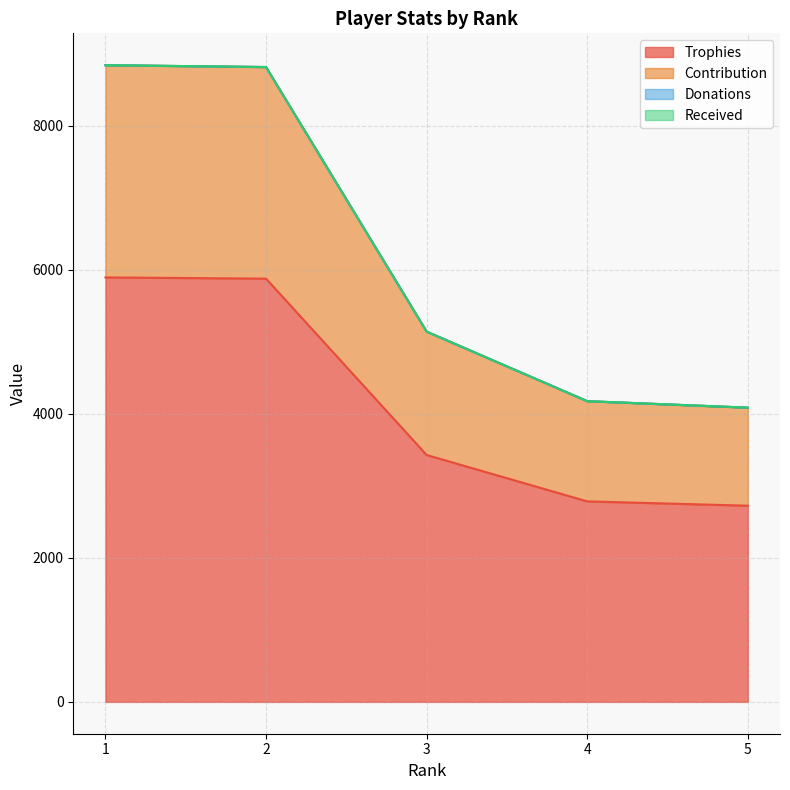

Does the chart display data point markers on the line(s)?

No